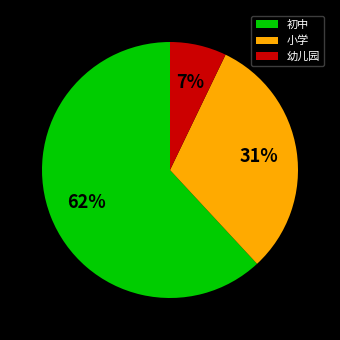

Is the sum of 初中 and 幼儿园 greater than half?

Yes